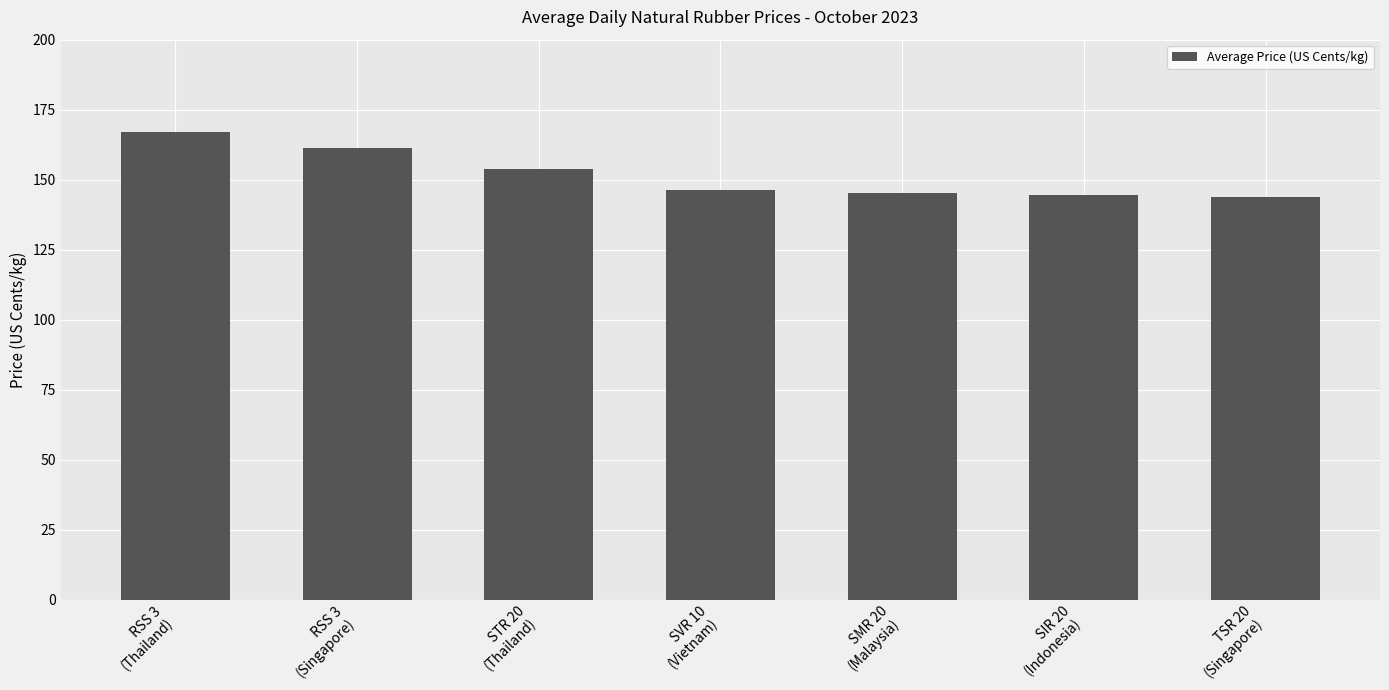

What is the ratio of the value at SMR 20
(Malaysia) to the value at TSR 20
(Singapore)?

1.0